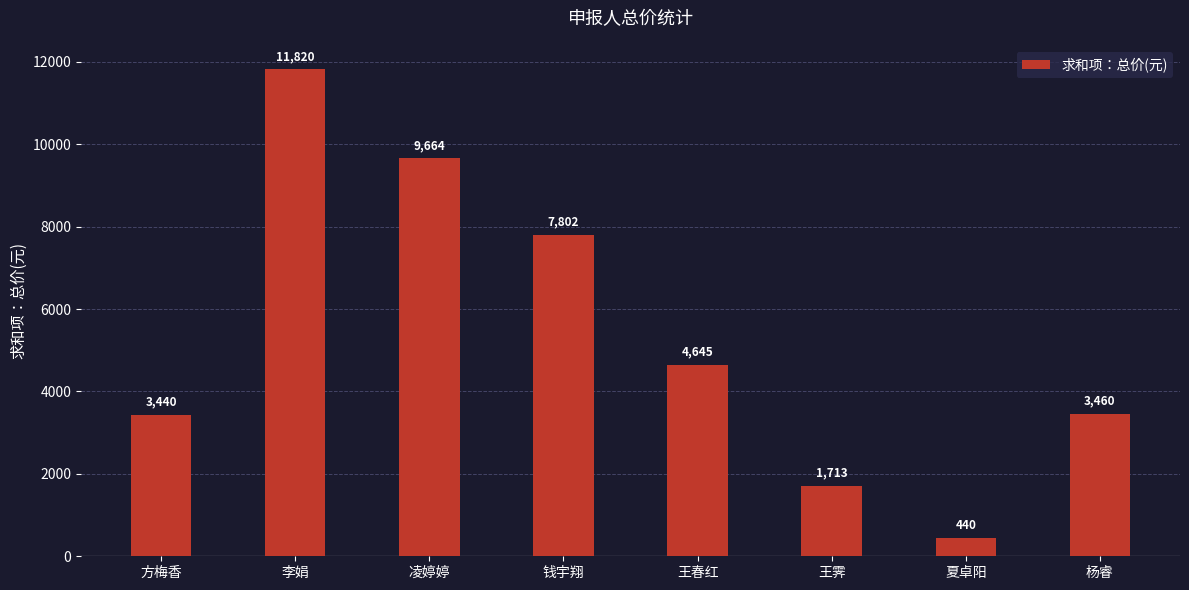

Reading right to left, what are all the values shown in this chart?

3460	440	1713	4645	7802	9664	11820	3440